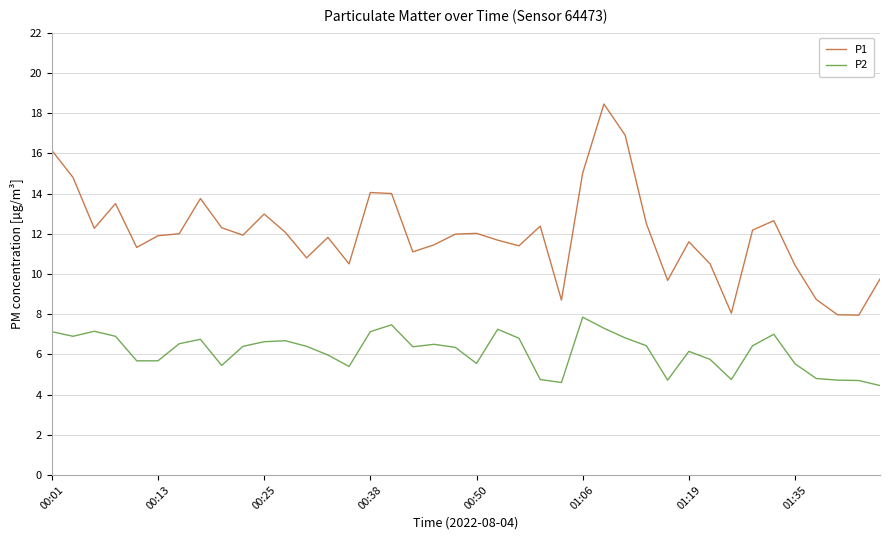

What is the difference between the maximum and minimum values in the P1 series?

10.5